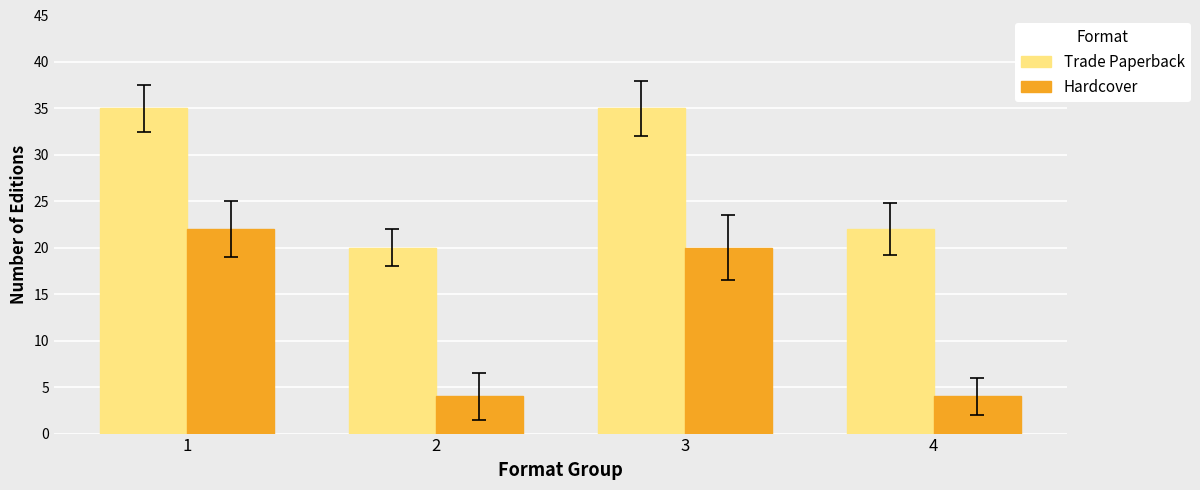

At which category is the sum across all series the highest?

1